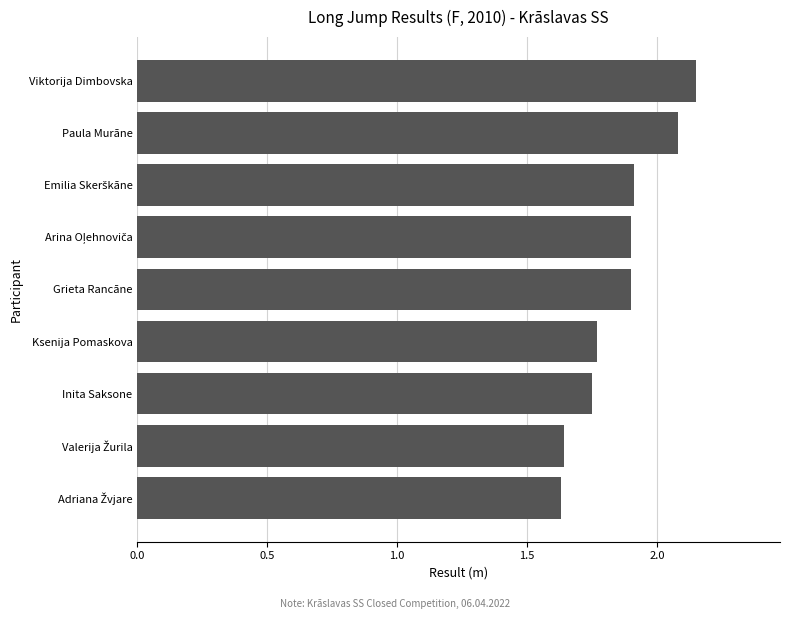

What is the average value?

1.9